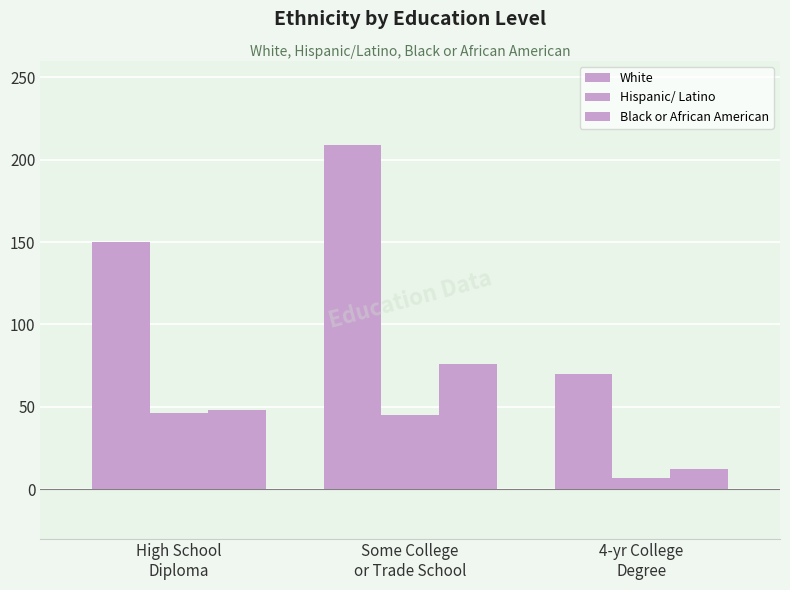

Which category has the highest value in the Hispanic/ Latino series?

High School
Diploma